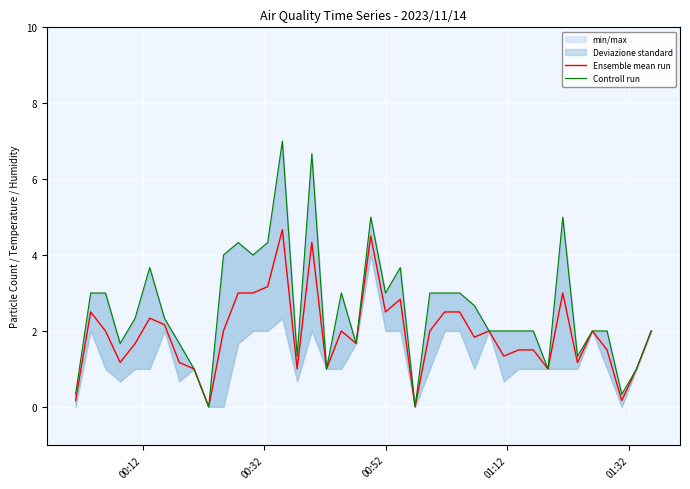

Rank the series by their maximum value, from highest to lowest.

Controll run, Ensemble mean run